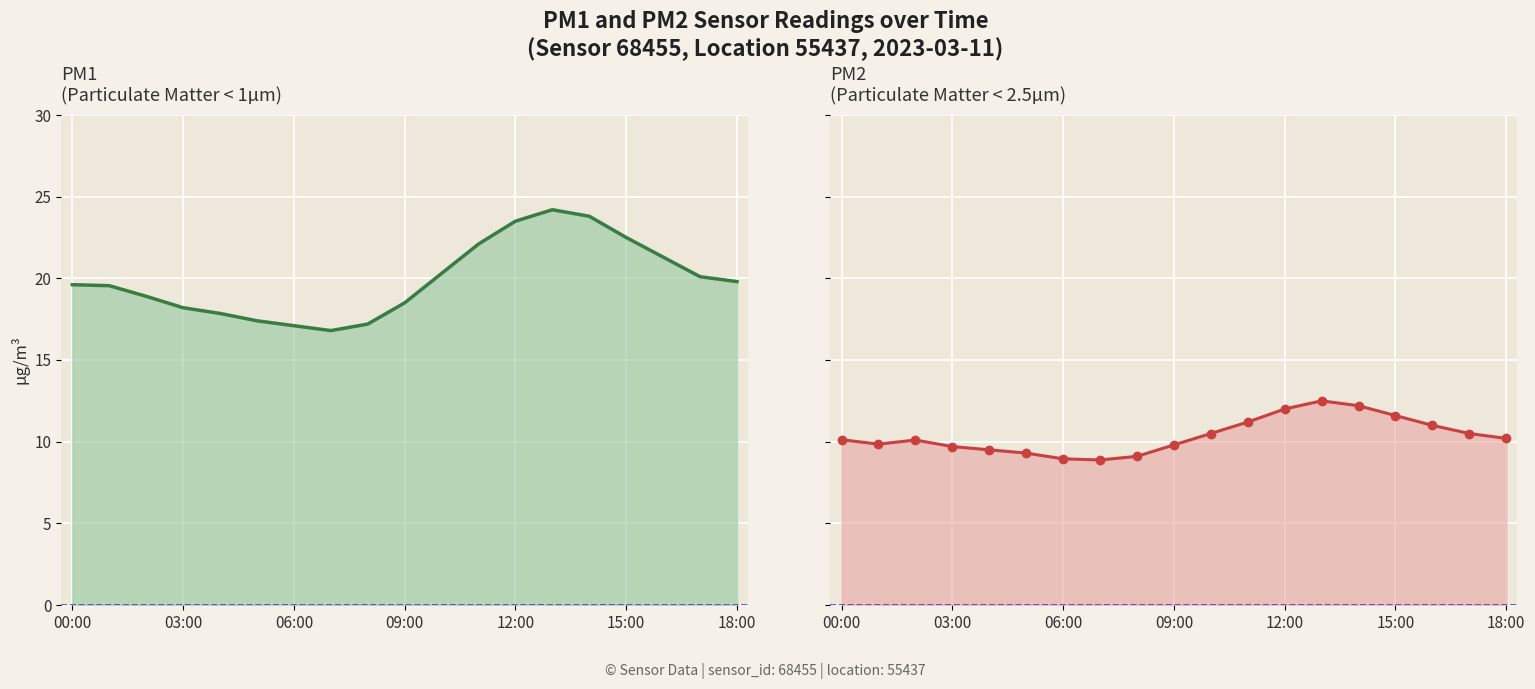

Does the chart display data point markers on the line(s)?

No